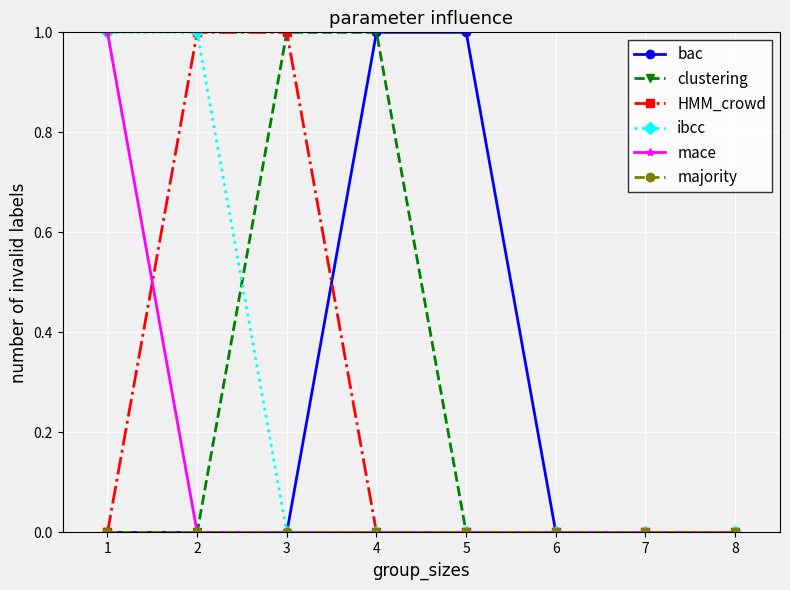

Does the chart have visible grid lines?

Yes